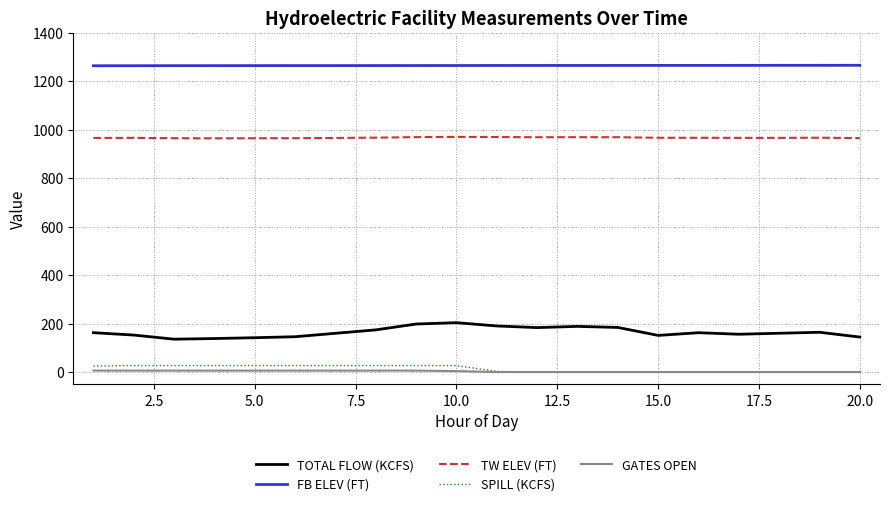

True or false: SPILL (KCFS) and TW ELEV (FT) intersect in this chart.

False